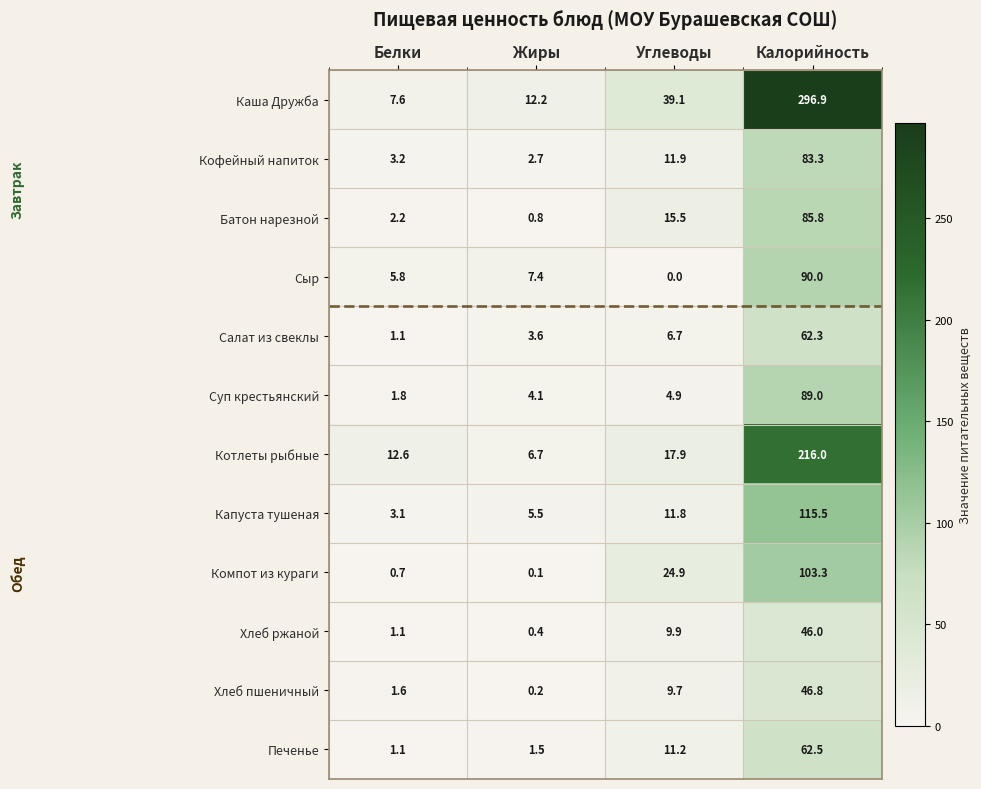

Which series has the widest spread of values?

Каша Дружба